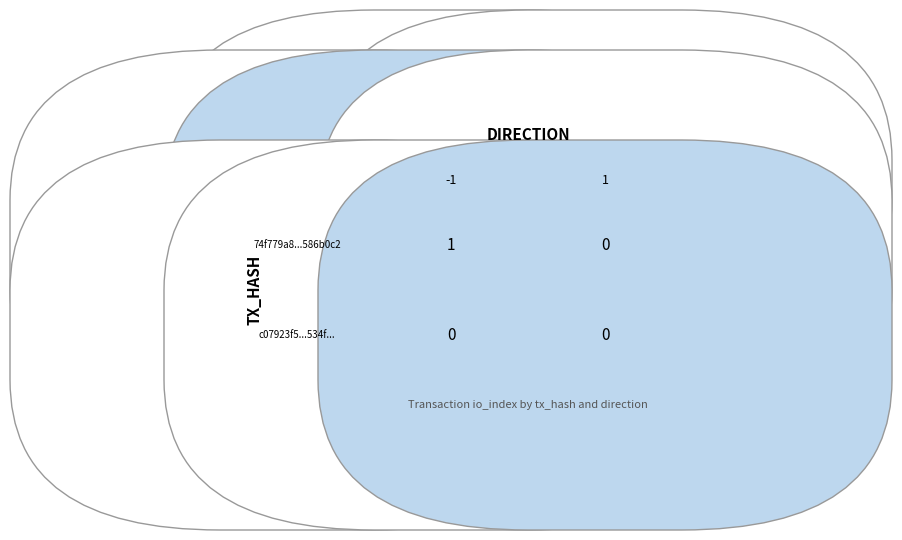

List the labels in order of c07923f53d7d47553726284ab8b24305973534f value, largest first.

-1, 1